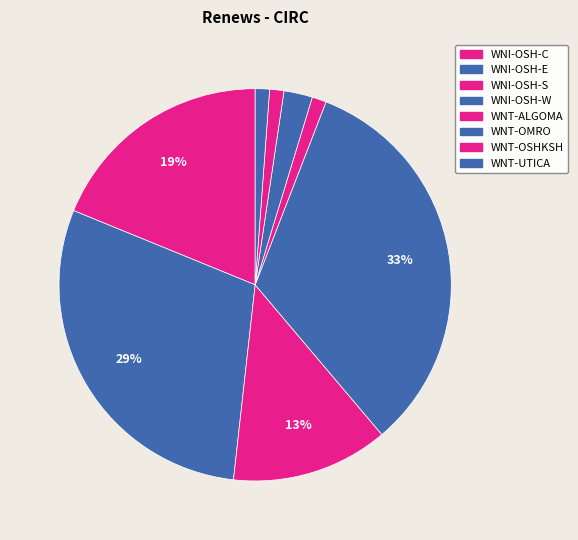

Combined, what portion of the pie is WNI-OSH-C and WNT-UTICA?

20.0%